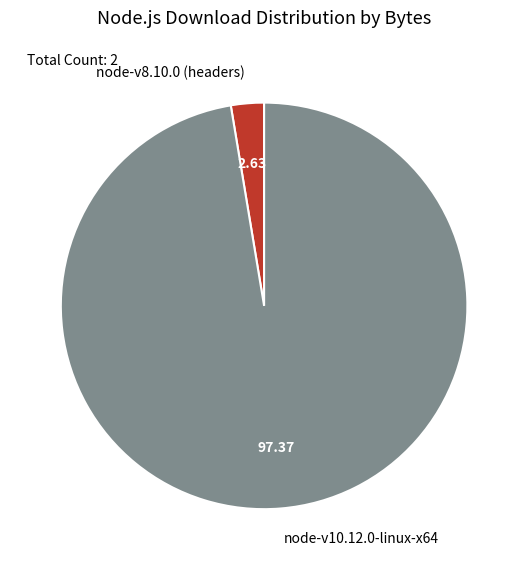

What is the ratio of the value at node-v10.12.0-linux-x64 to the value at node-v8.10.0 (headers)?

37.1